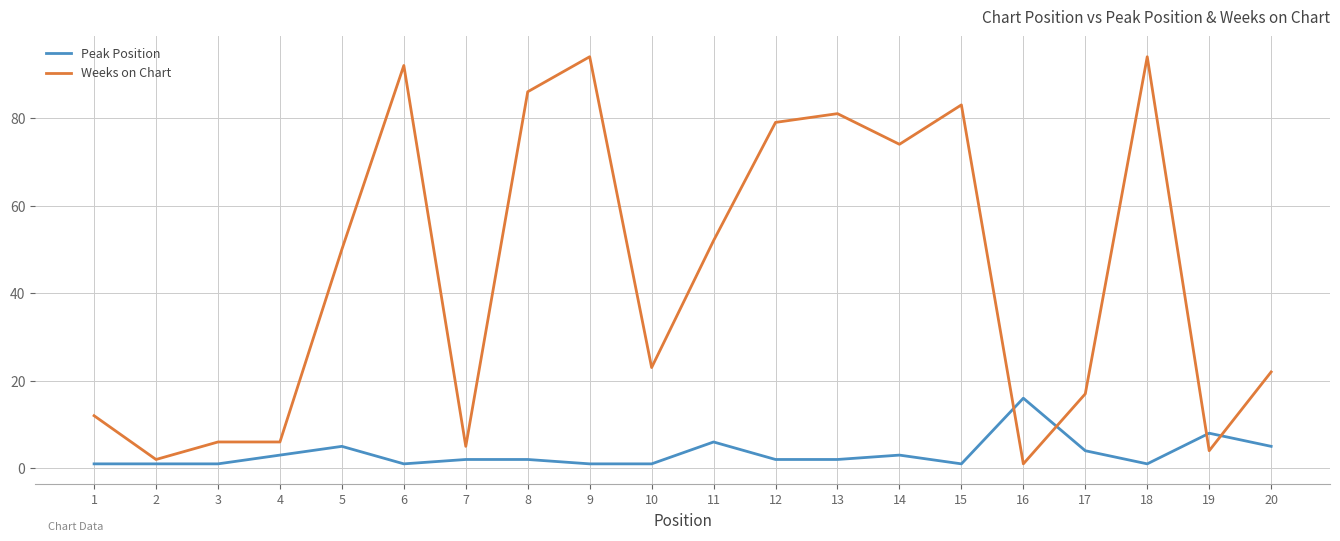

The value of Weeks on Chart at 7 is 9. True or false?

False